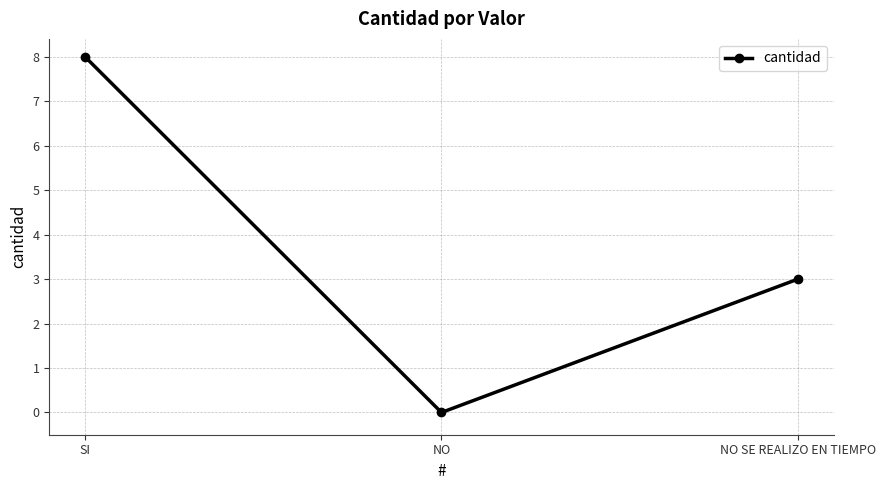

What is the change in value from NO to NO SE REALIZO EN TIEMPO?

+3